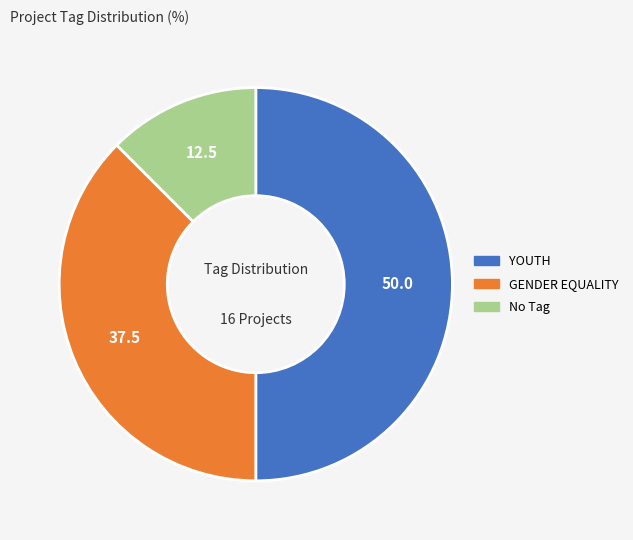

What is the smallest slice in the pie chart?

No Tag